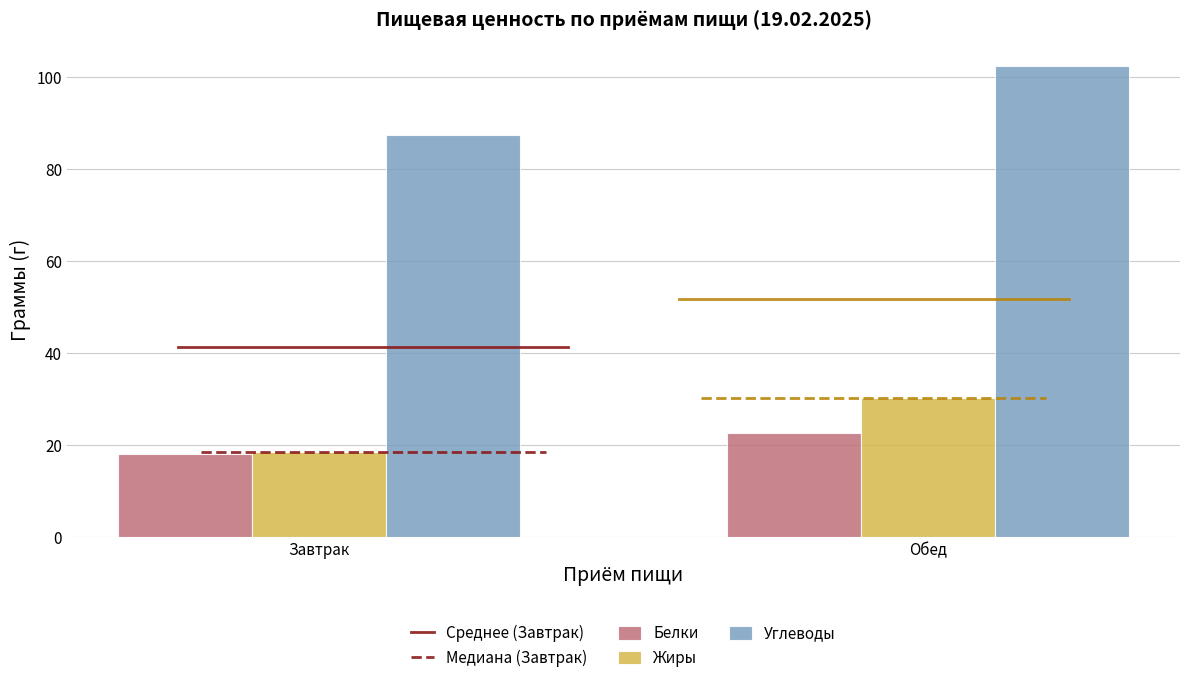

What is the value of the Жиры bar at the 2nd from the left?

30.3